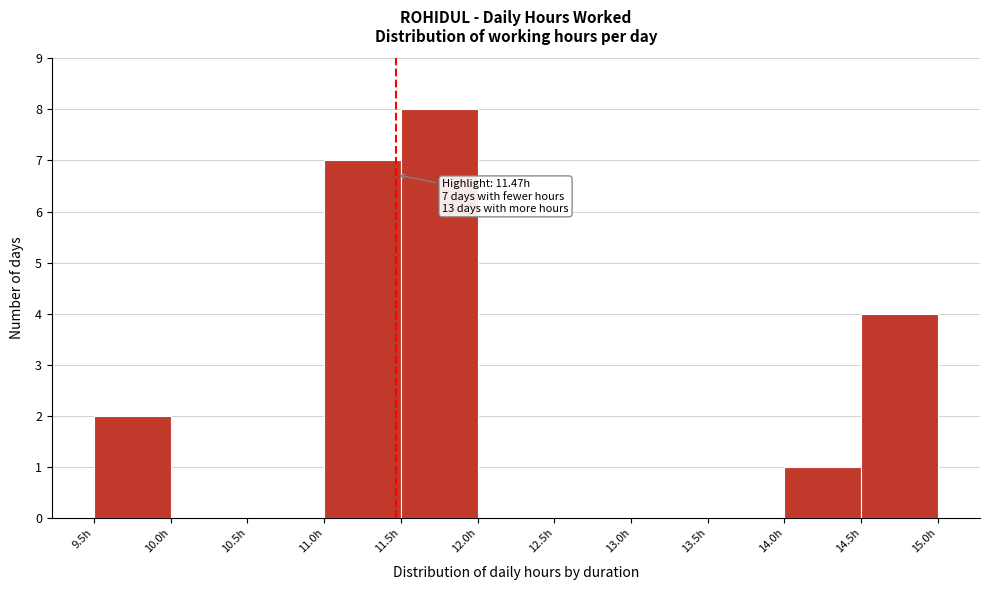

Over which range of the x-axis is the bar tallest?

11.5 to 12.0